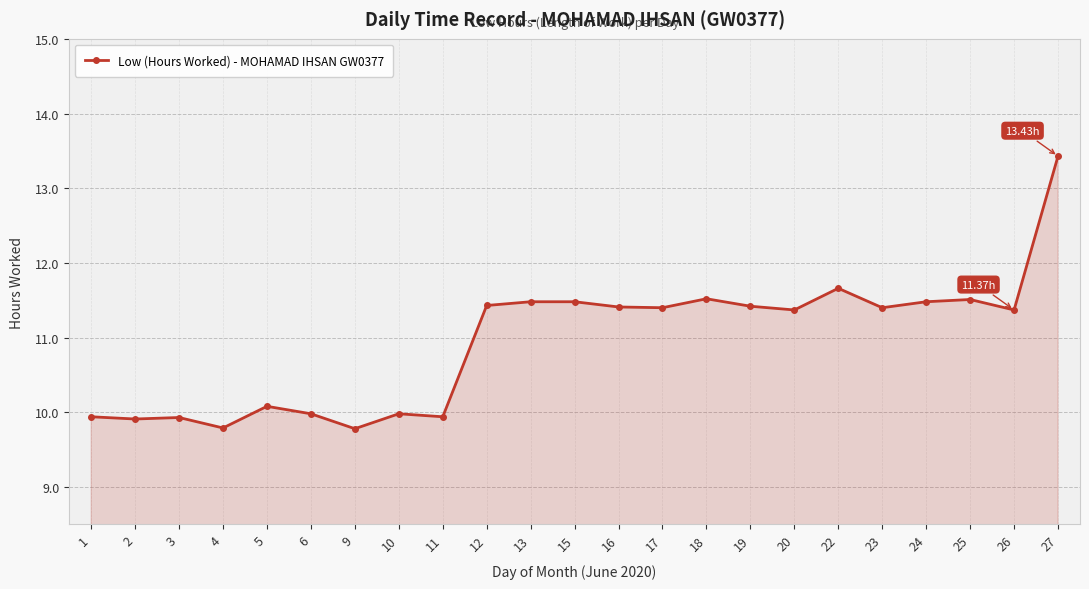

Reading right to left, what are all the values shown in this chart?

27=13.4	26=11.4	25=11.5	24=11.5	23=11.4	22=11.7	20=11.4	19=11.4	18=11.5	17=11.4	16=11.4	15=11.5	13=11.5	12=11.4	11=9.9	10=10.0	9=9.8	6=10.0	5=10.1	4=9.8	3=9.9	2=9.9	1=9.9